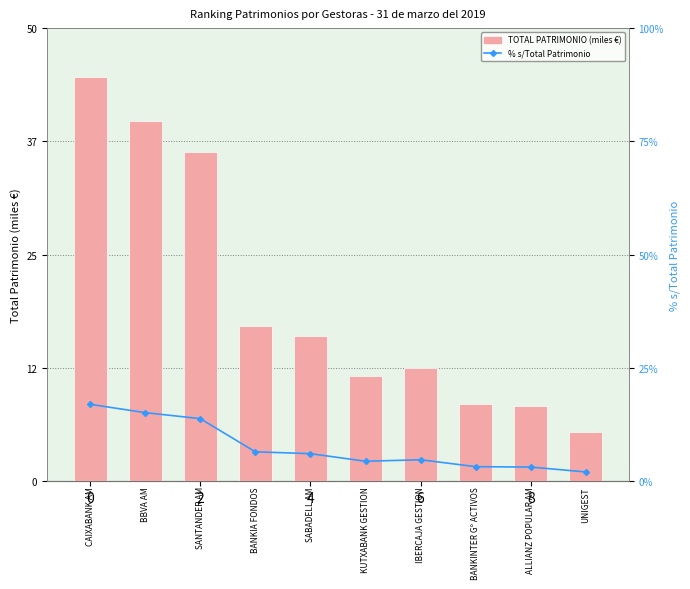

Where does the % S/TOTAL series first go above 6?

CAIXABANK AM